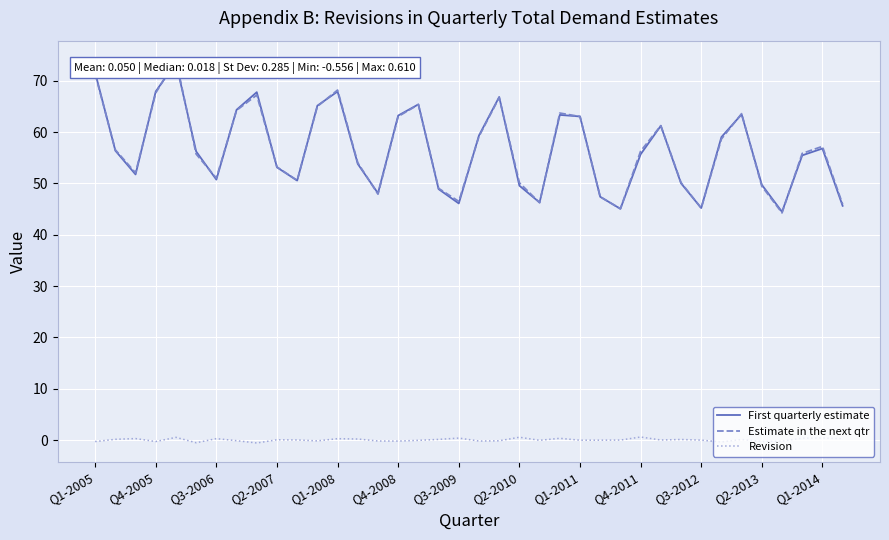

How many intersections are there between First quarterly estimate and Estimate in the next qtr?

21